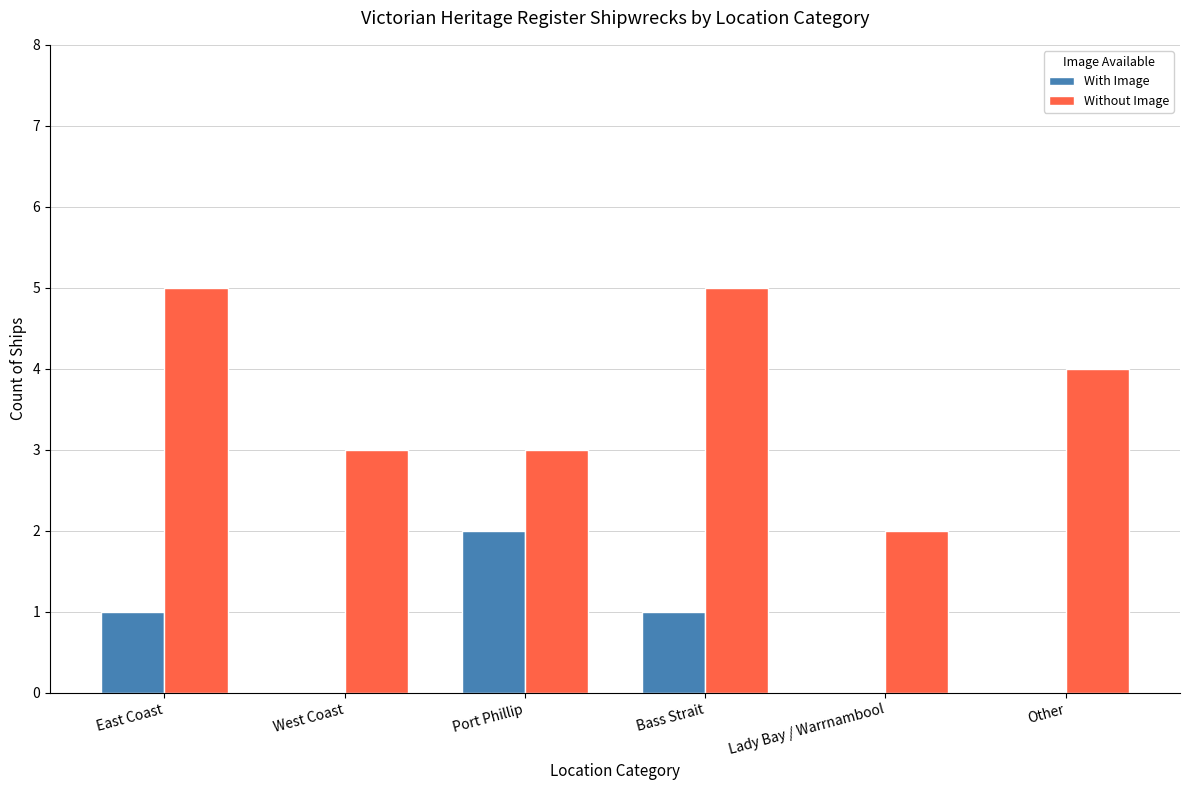

What is the approximate value of With Image at Port Phillip?

2